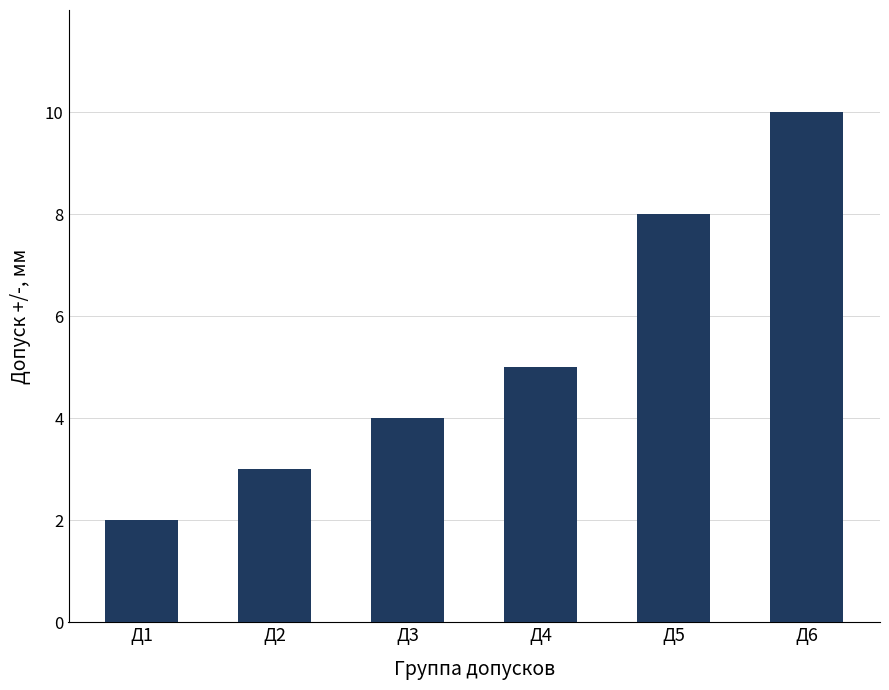

List the labels in order of value, smallest first.

Д1, Д2, Д3, Д4, Д5, Д6